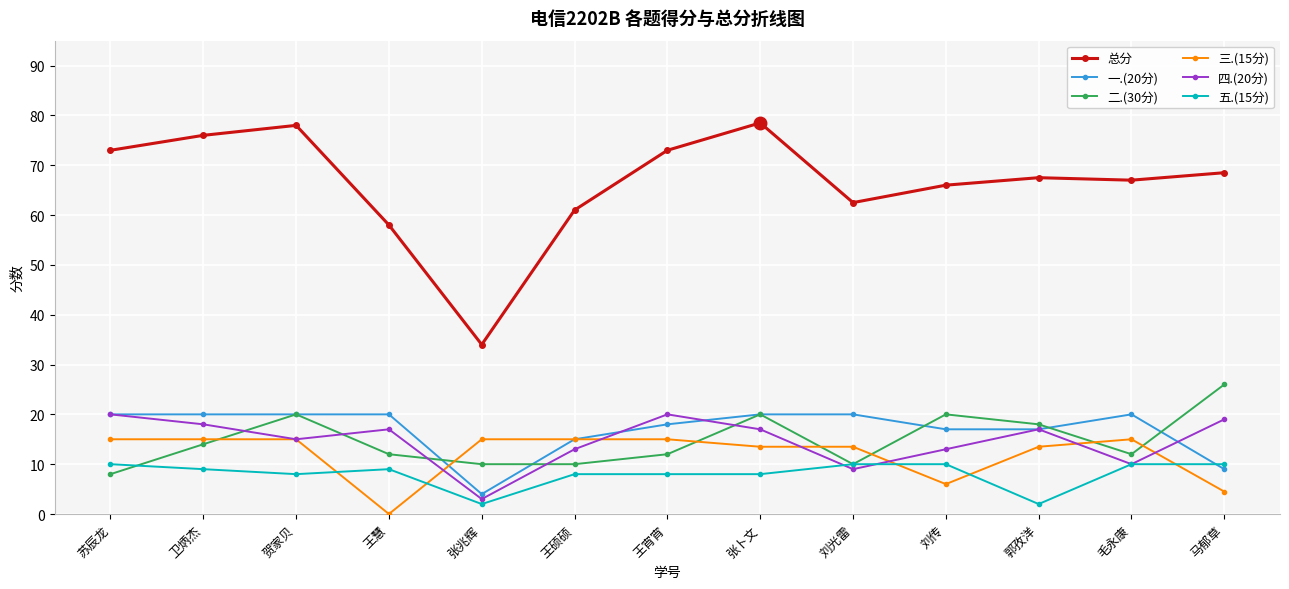

What is the maximum value for 五.(15分)?

10.0